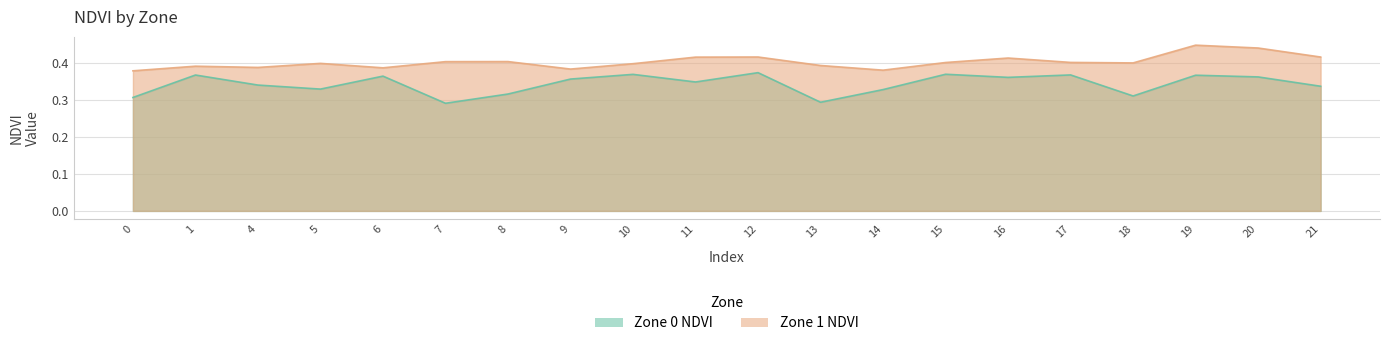

True or false: Zone 0 NDVI and Zone 1 NDVI intersect in this chart.

False